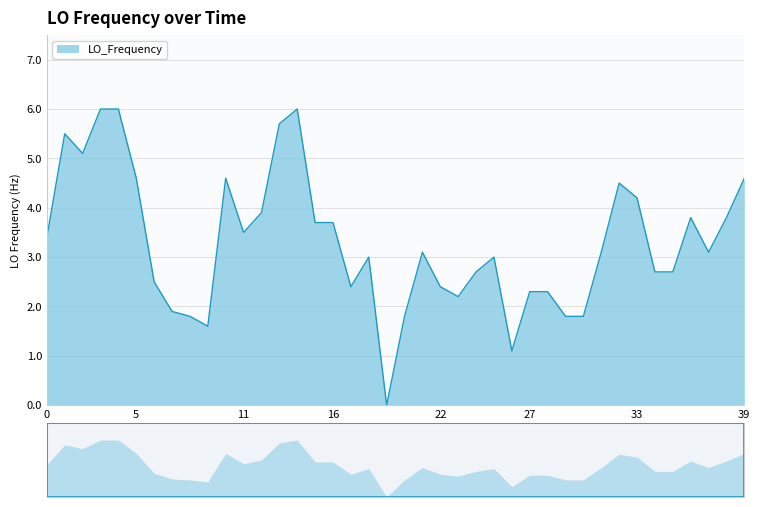

True or false: the data shows 4.6 at 10.

True